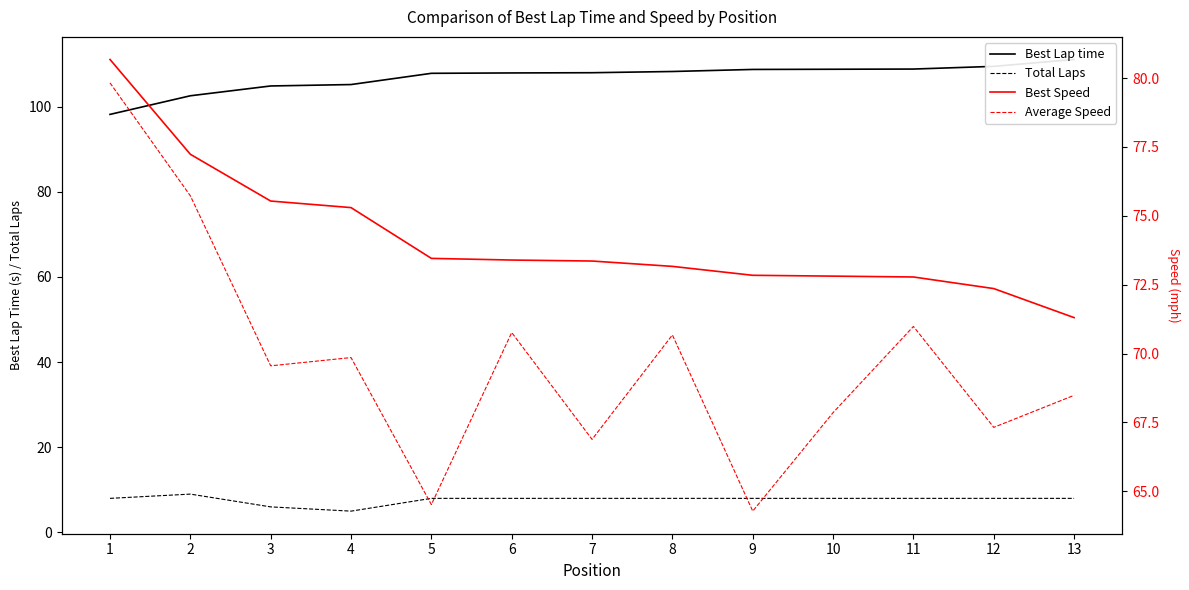

What is the difference between the Best Speed values at 3 and 10?

2.7